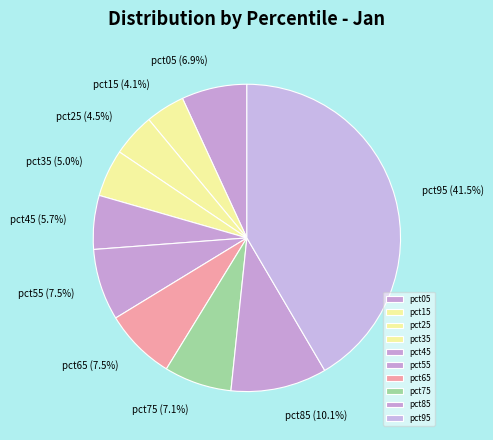

What is the total percentage of pct85 and pct55?

17.6%